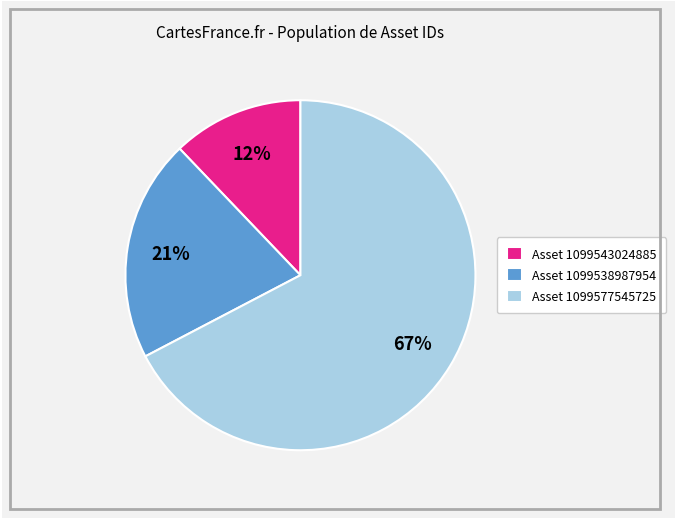

Rank the categories by value from highest to lowest.

Asset 1099577545725, Asset 1099538987954, Asset 1099543024885